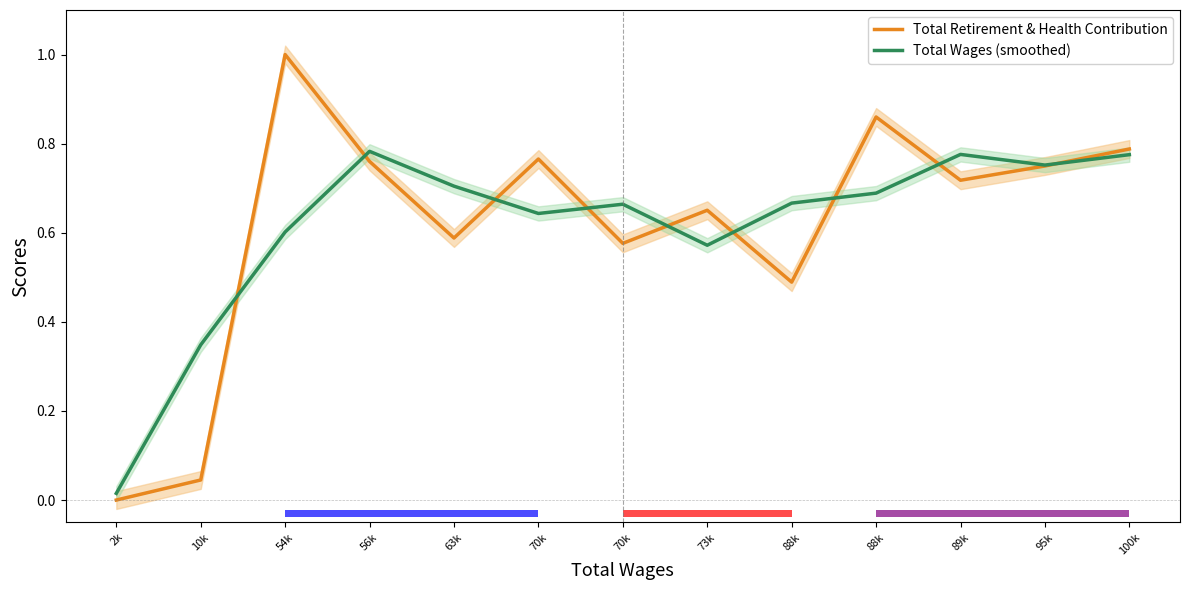

Is it true that Total Wages (smoothed) equals 0.7 at 88k?

True